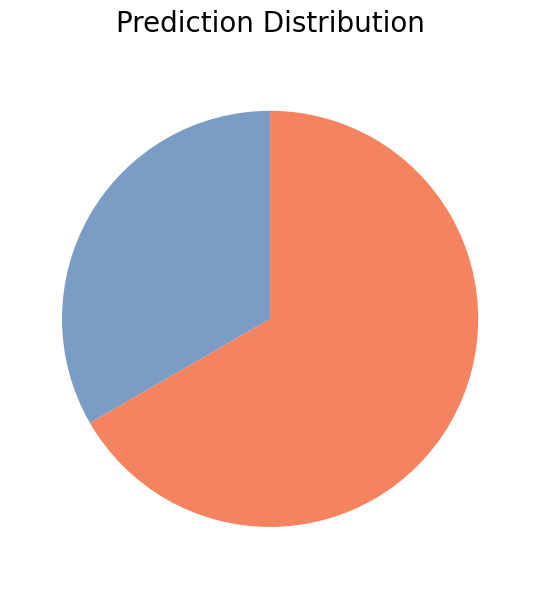

How many segments does this pie chart have?

2